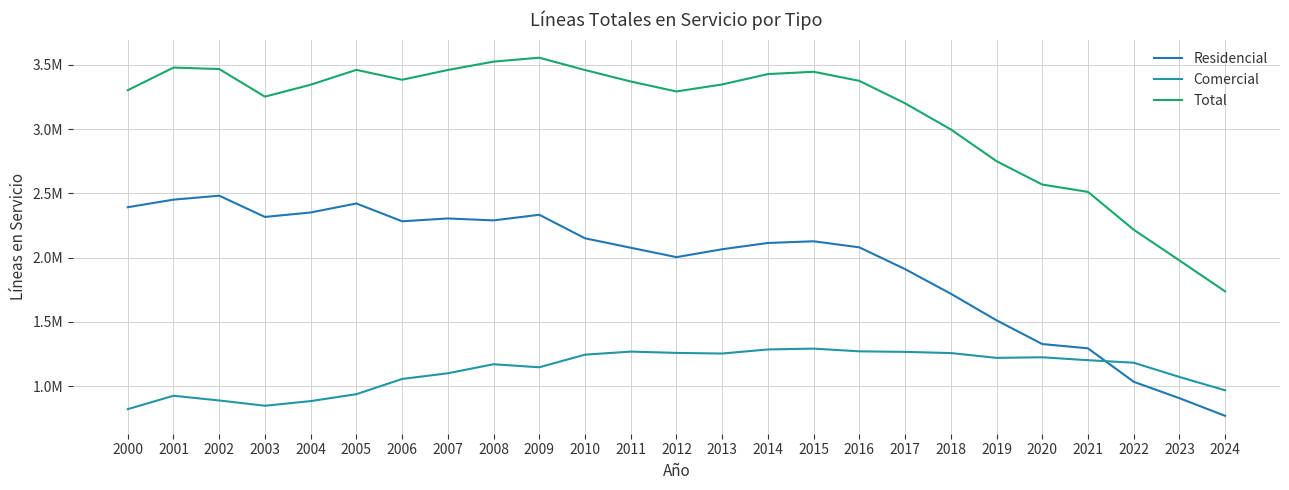

Does the chart display data point markers on the line(s)?

No